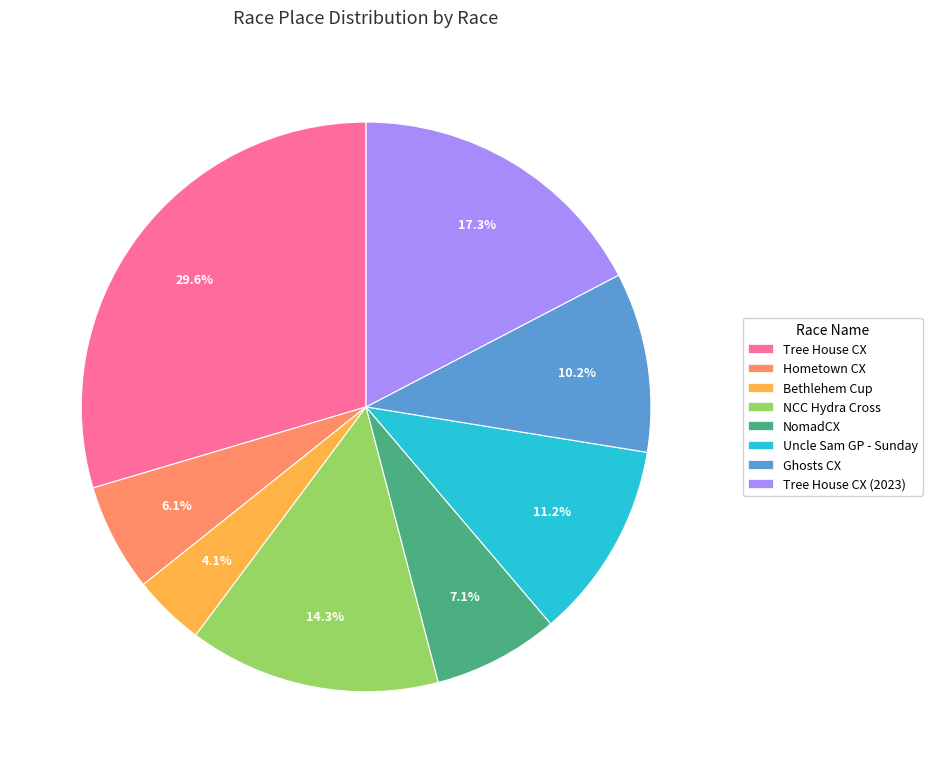

Do Hometown CX and Tree House CX (2023) together represent more than half of the pie?

No